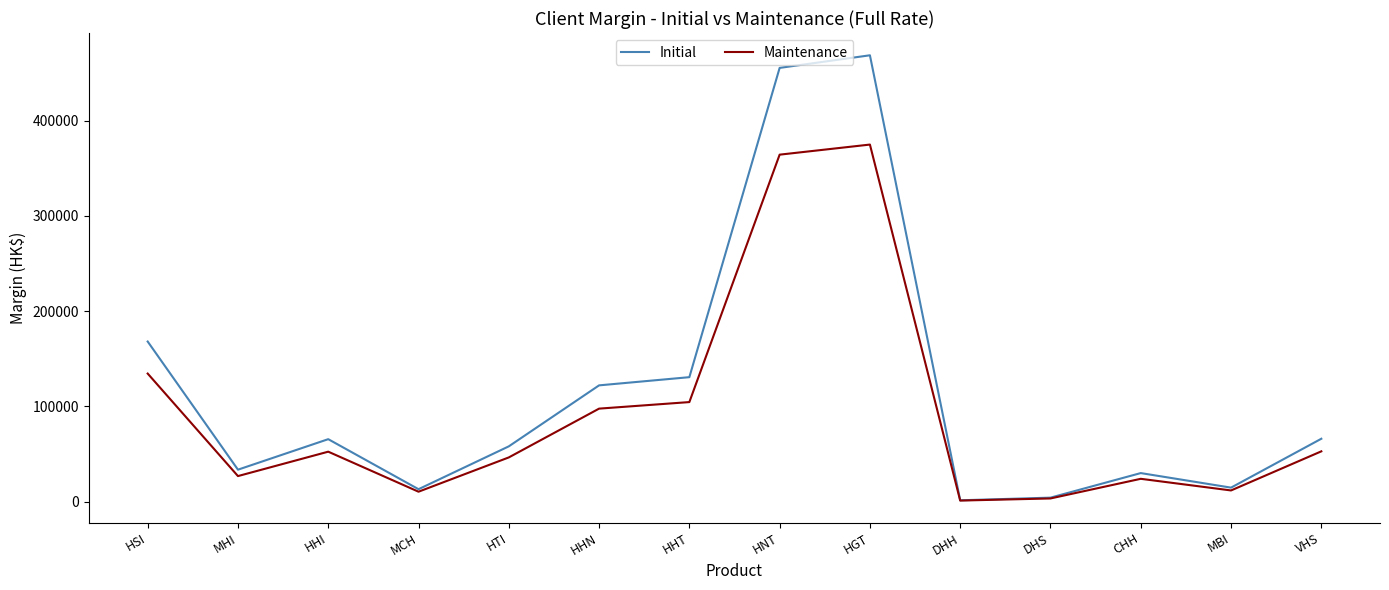

Where is Maintenance nearest to the value 188003?

HSI